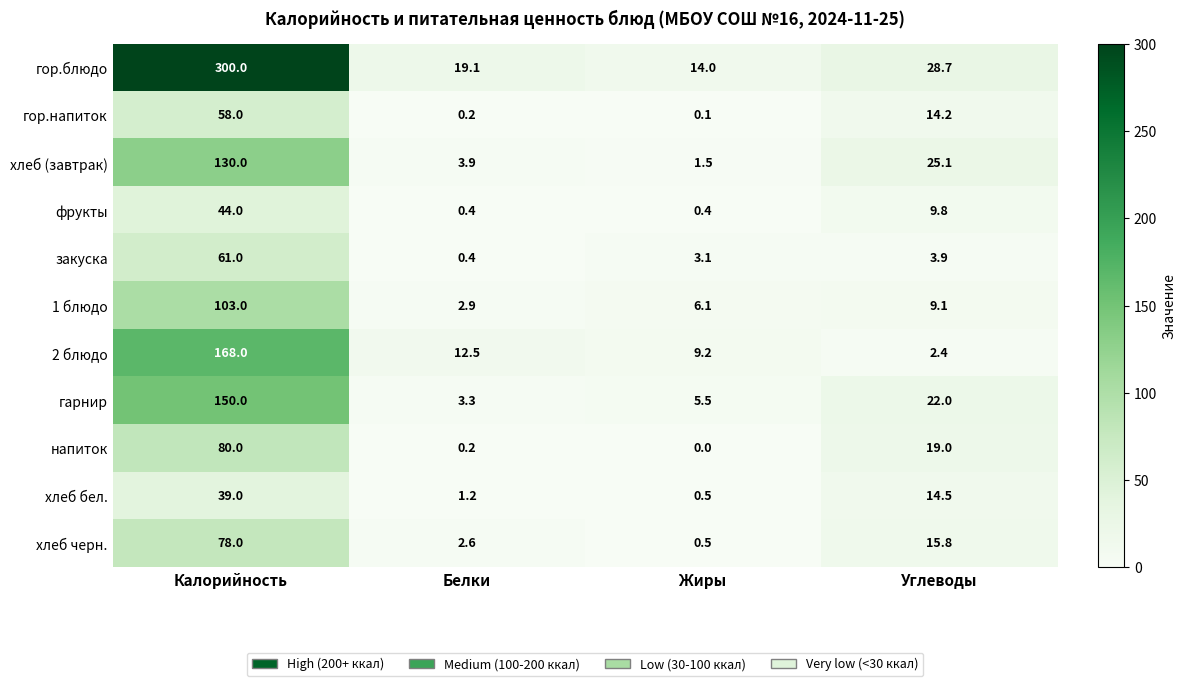

What is the approximate value of хлеб (завтрак) at Калорийность?

130.0